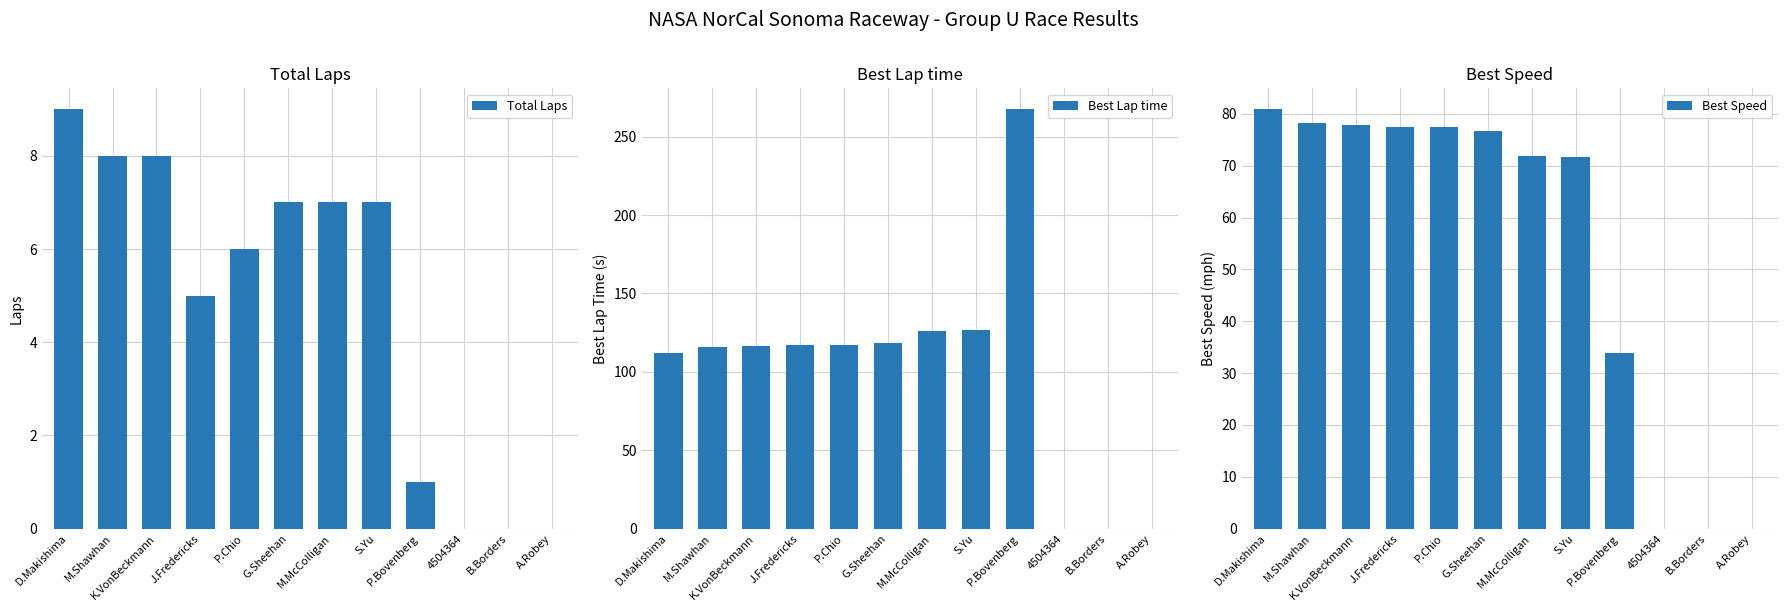

What is the average value of the Best Lap time series?

101.5